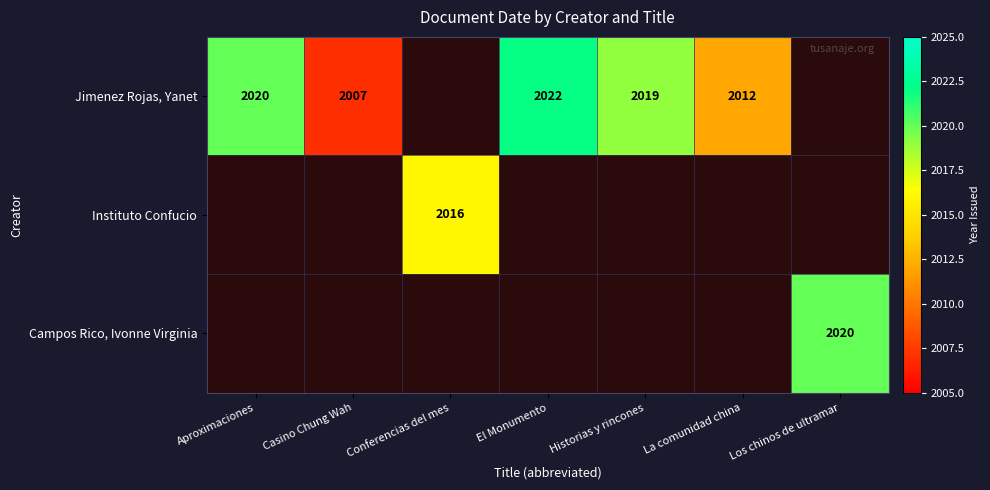

Which has a higher value, El Monumento or Aproximaciones?

El Monumento